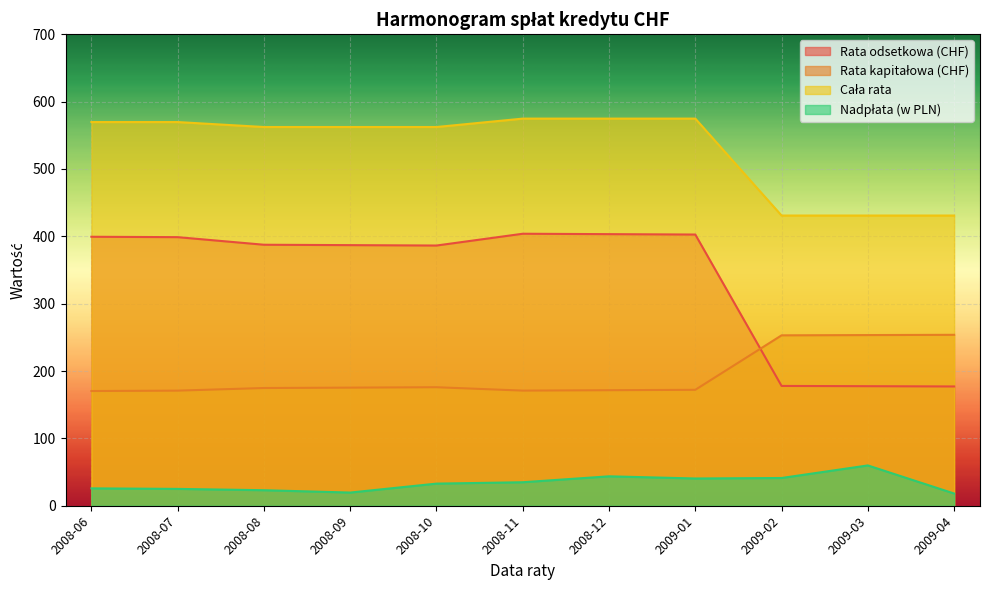

Reading left to right, list all the values displayed in this chart.

Rata odsetkowa (CHF): 2008-06=399.3	2008-07=398.7	2008-08=387.5	2008-09=386.9	2008-10=386.3	2008-11=403.8	2008-12=403.2	2009-01=402.6	2009-02=177.9	2009-03=177.5	2009-04=177.1
Rata kapitałowa (CHF): 2008-06=170.3	2008-07=170.9	2008-08=174.8	2008-09=175.3	2008-10=175.9	2008-11=170.9	2008-12=171.5	2009-01=172.1	2009-02=253.0	2009-03=253.4	2009-04=253.8
Cała rata: 2008-06=569.6	2008-07=569.6	2008-08=562.2	2008-09=562.2	2008-10=562.2	2008-11=574.7	2008-12=574.7	2009-01=574.7	2009-02=430.8	2009-03=430.8	2009-04=430.8
Nadpłata (w PLN): 2008-06=25.8	2008-07=25.0	2008-08=23.1	2008-09=19.6	2008-10=32.8	2008-11=34.9	2008-12=43.7	2009-01=40.5	2009-02=41.2	2009-03=59.8	2009-04=18.1